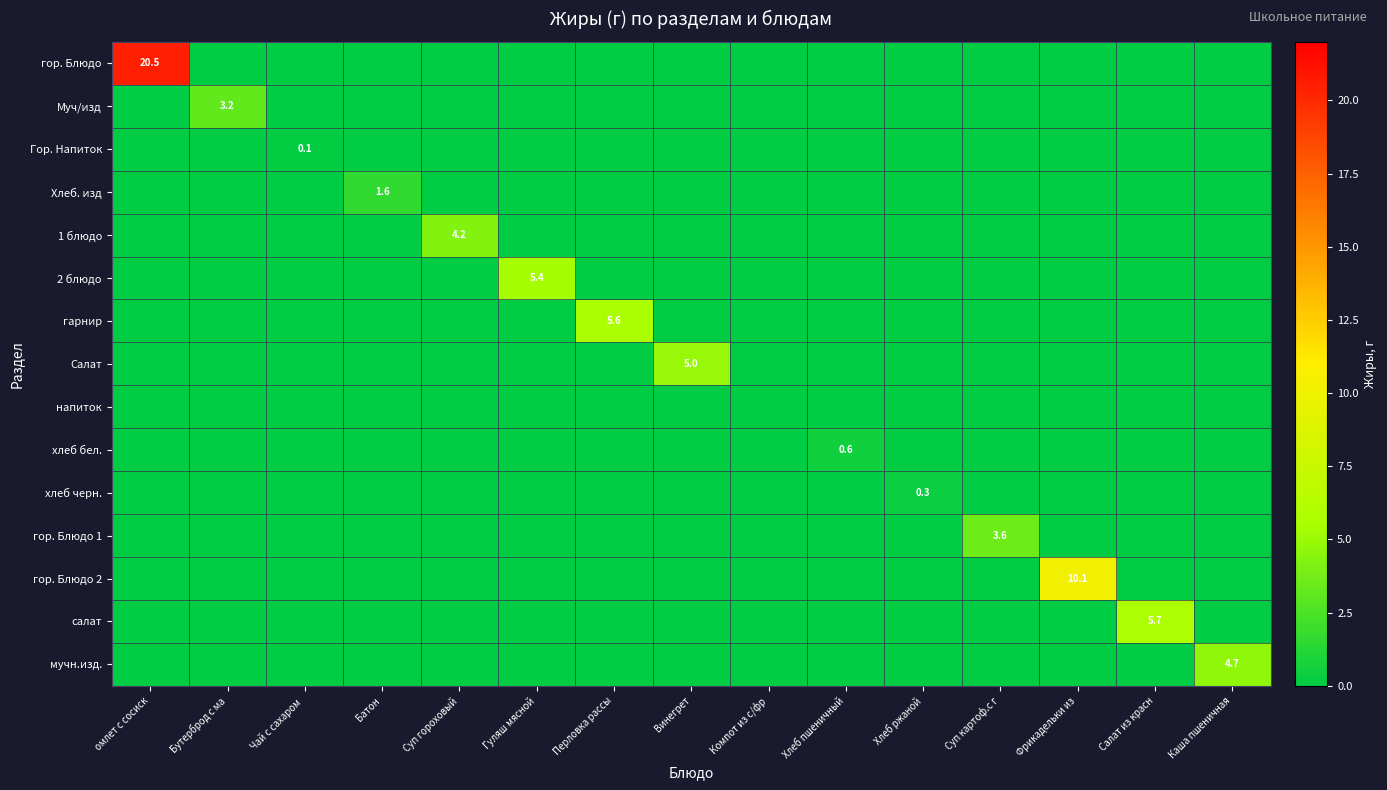

What is the sum of all 2 блюдо values?

5.4